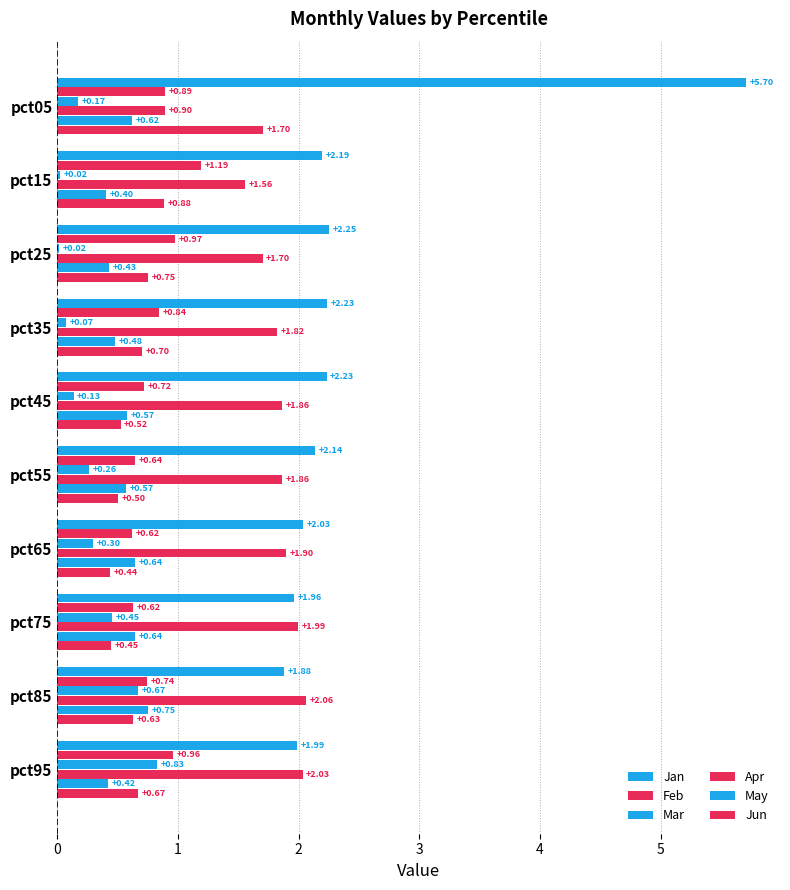

Count the number of data series in this chart.

6